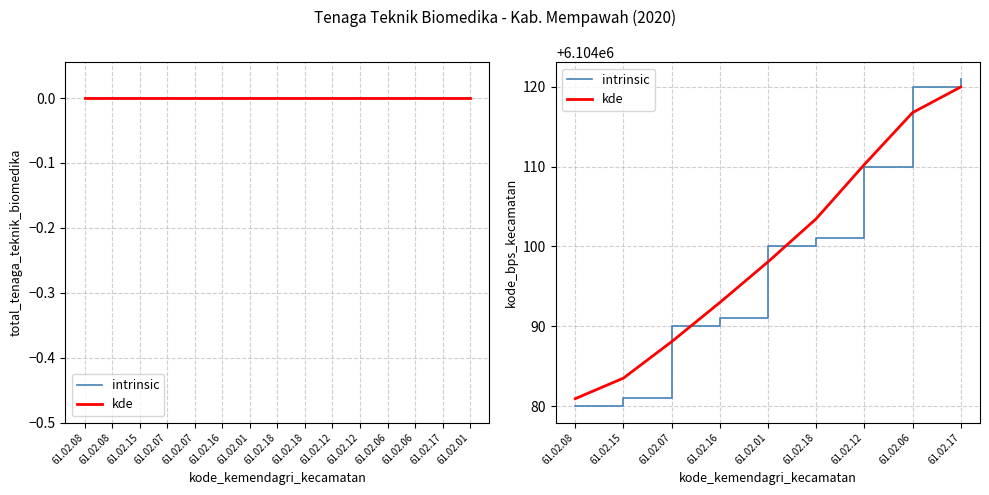

What is the difference between the intrinsic values at 61.02.01 and 61.02.12?

10.0